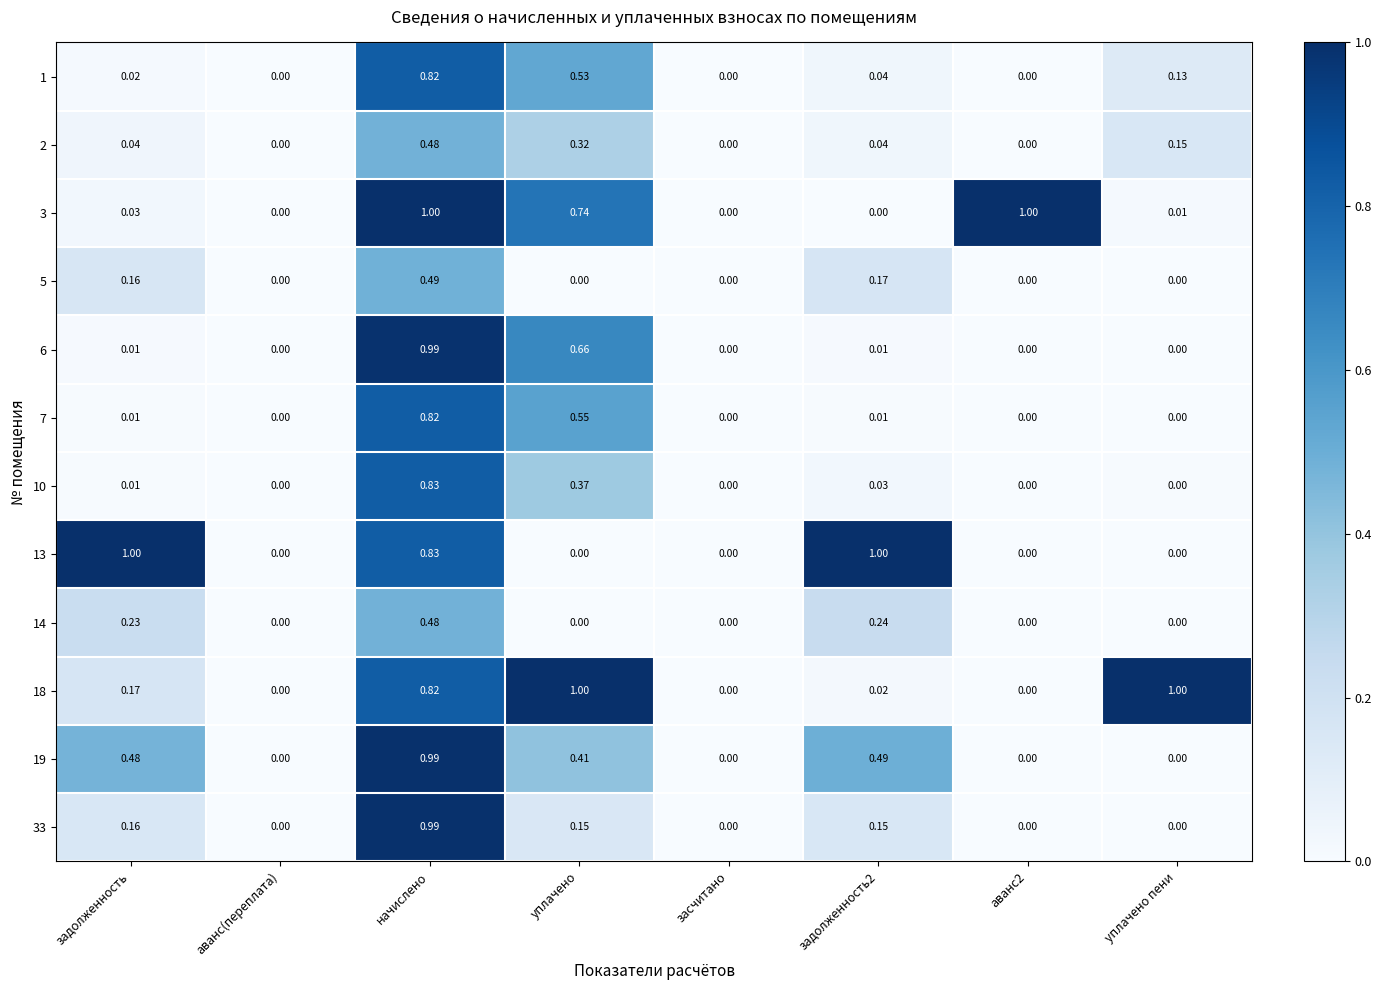

Is the value of 1 at уплачено greater than the value of 18 at аванс(переплата)?

Yes